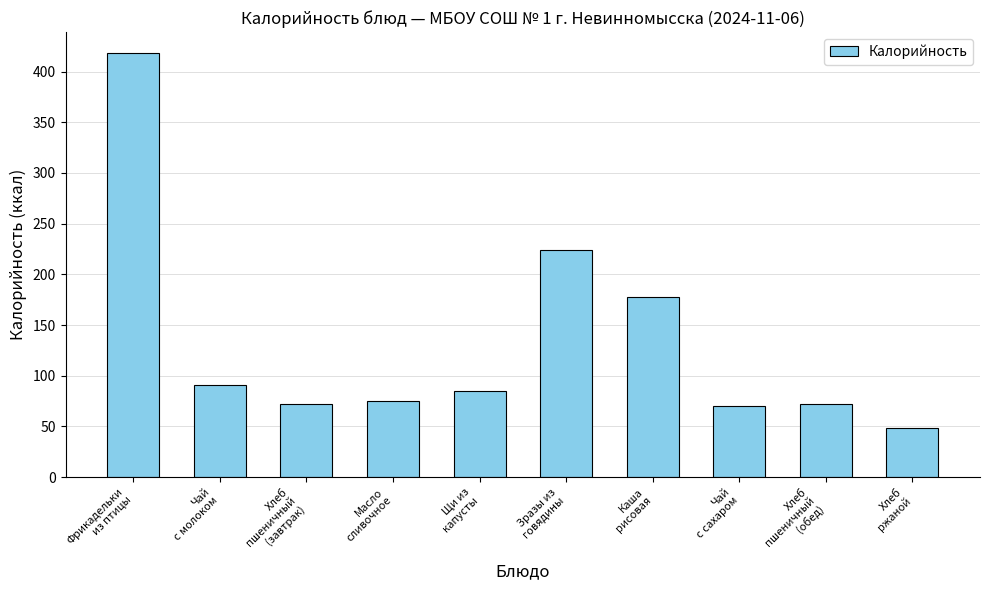

How many distinct data groups are displayed?

1